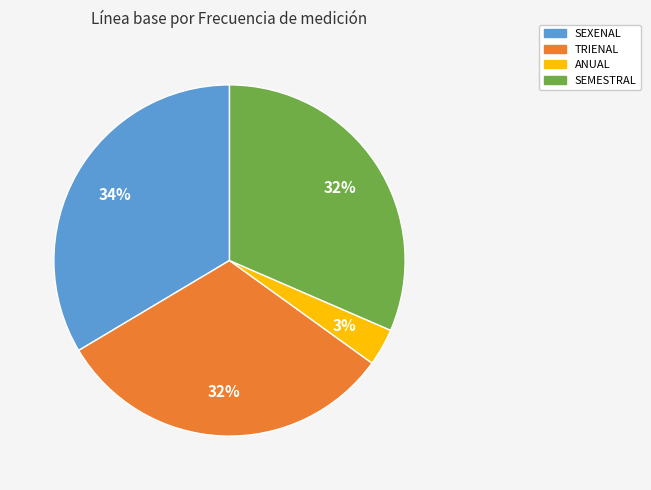

Is there any slice that represents more than half of the pie?

No